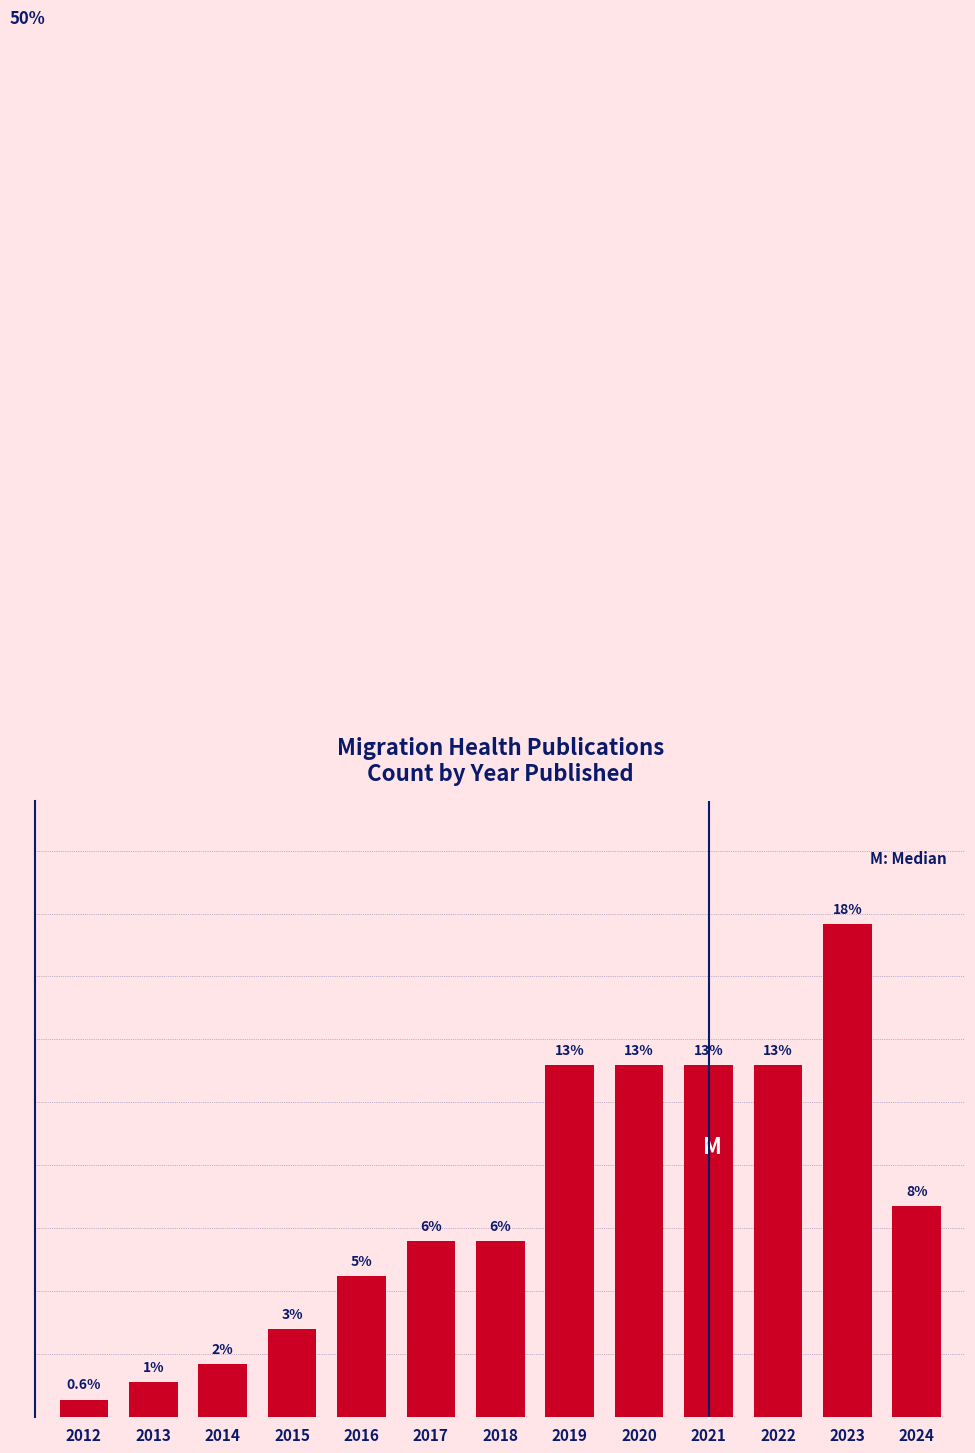

Does the chart contain any negative values?

No